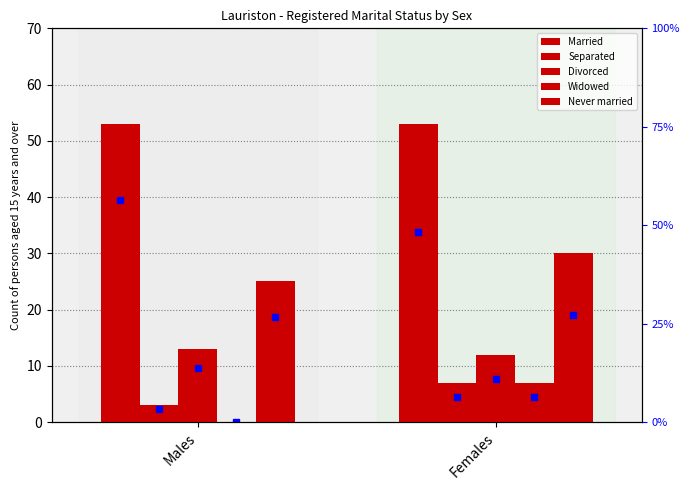

Reading right to left, extract all data points from this chart.

Married: 53	53
Separated: 7	3
Divorced: 12	13
Widowed: 7	0
Never married: 30	25